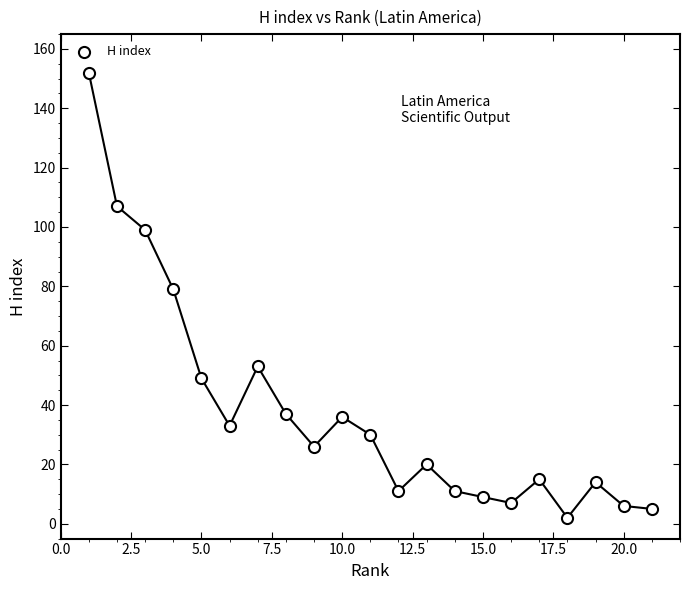

What is the range of Y values (max minus min)?

150